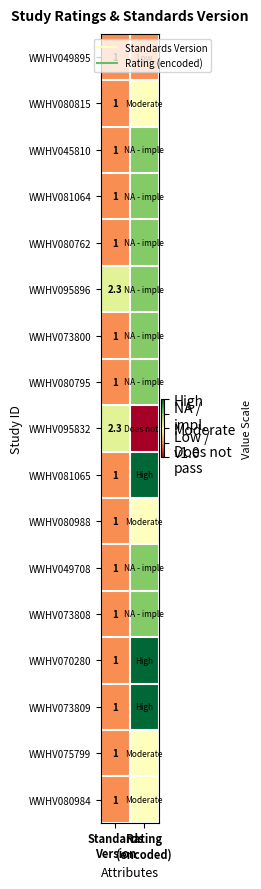

How many distinct data groups are displayed?

17